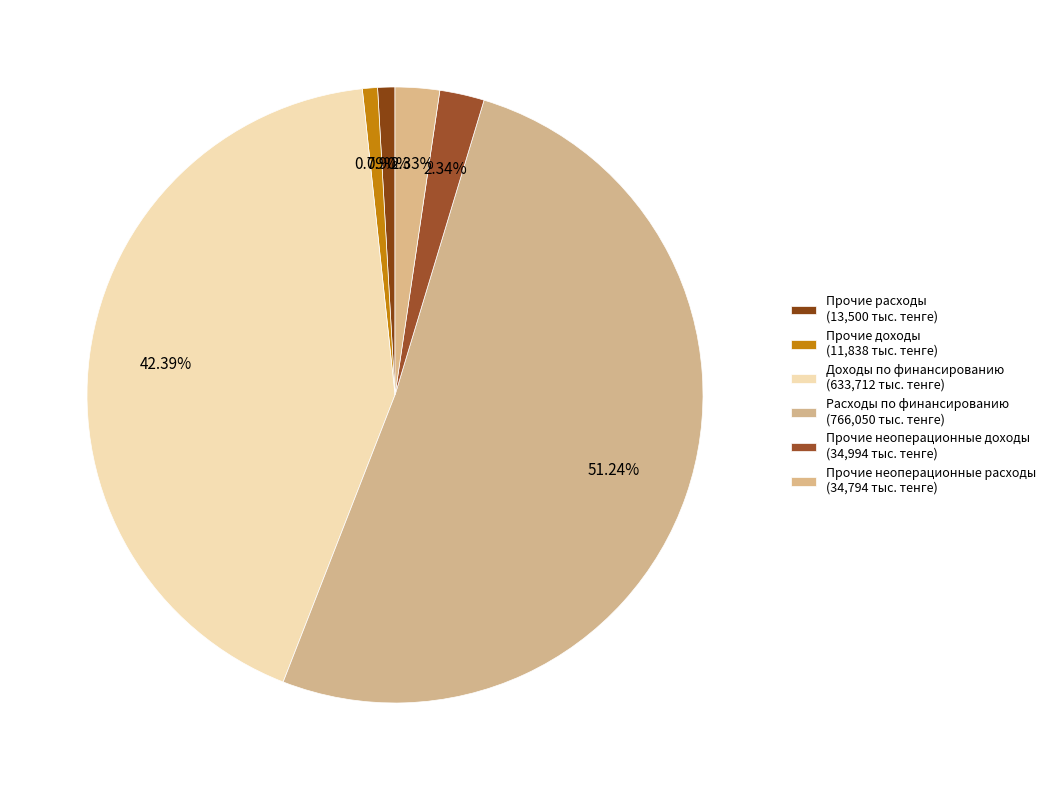

To the nearest percent, what portion does Расходы по финансированию represent?

51%